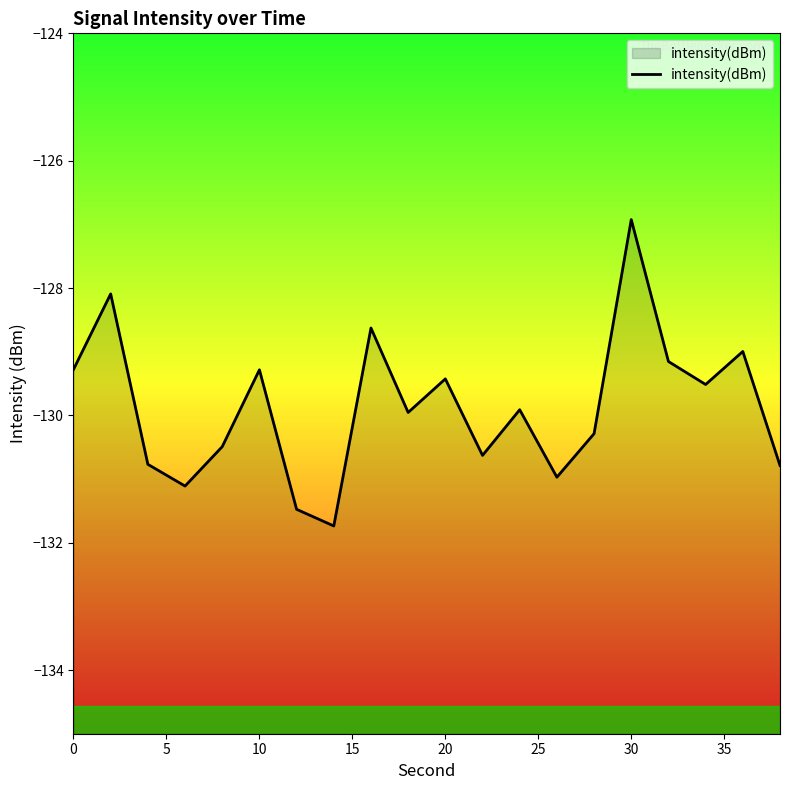

Which category has the highest value across all series?

30